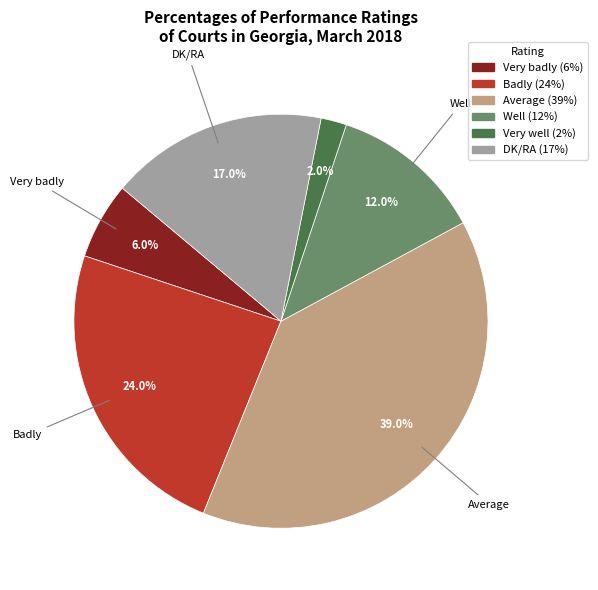

True or false: Average accounts for 39% of the total.

True